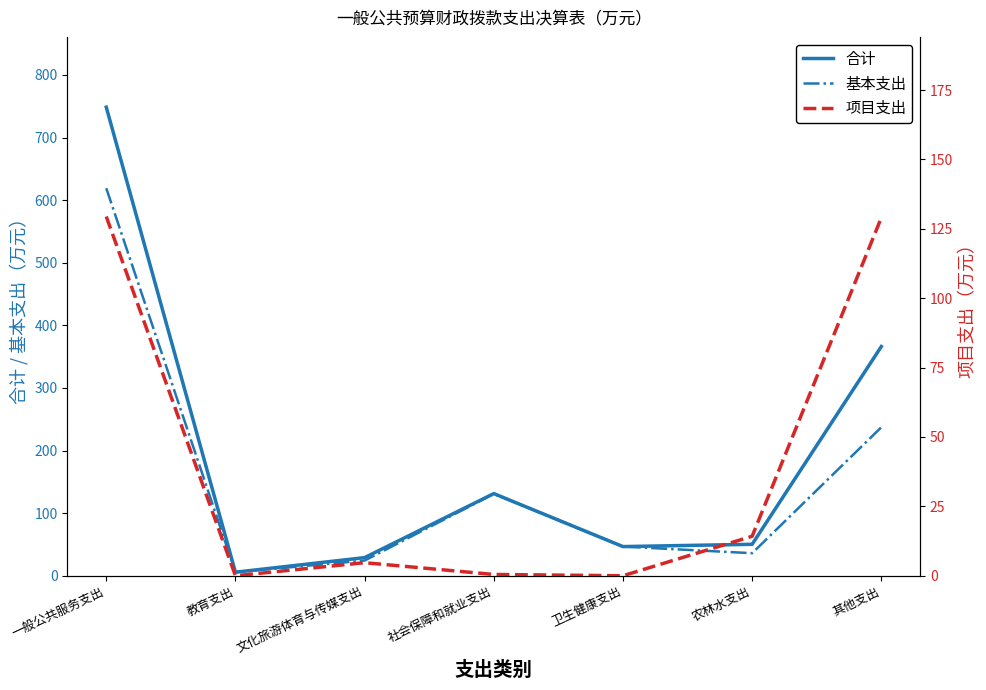

Is it true that 基本支出 equals 36.0 at 农林水支出?

True